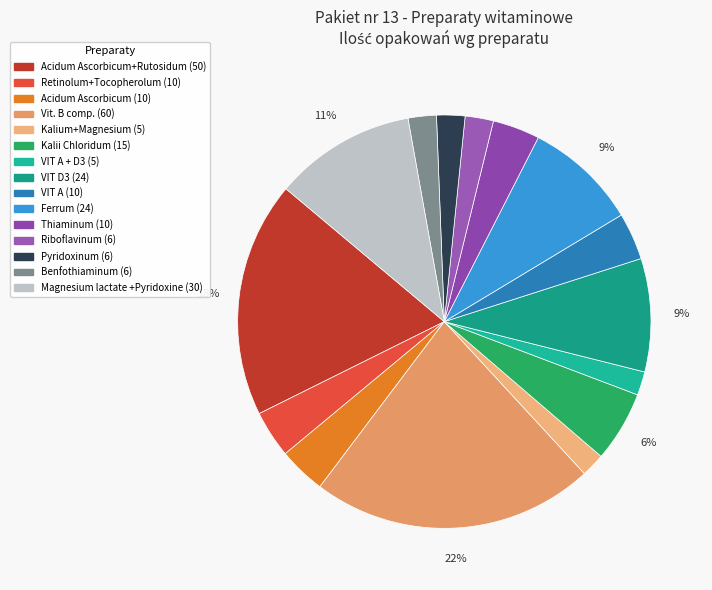

How many segments does this pie chart have?

15